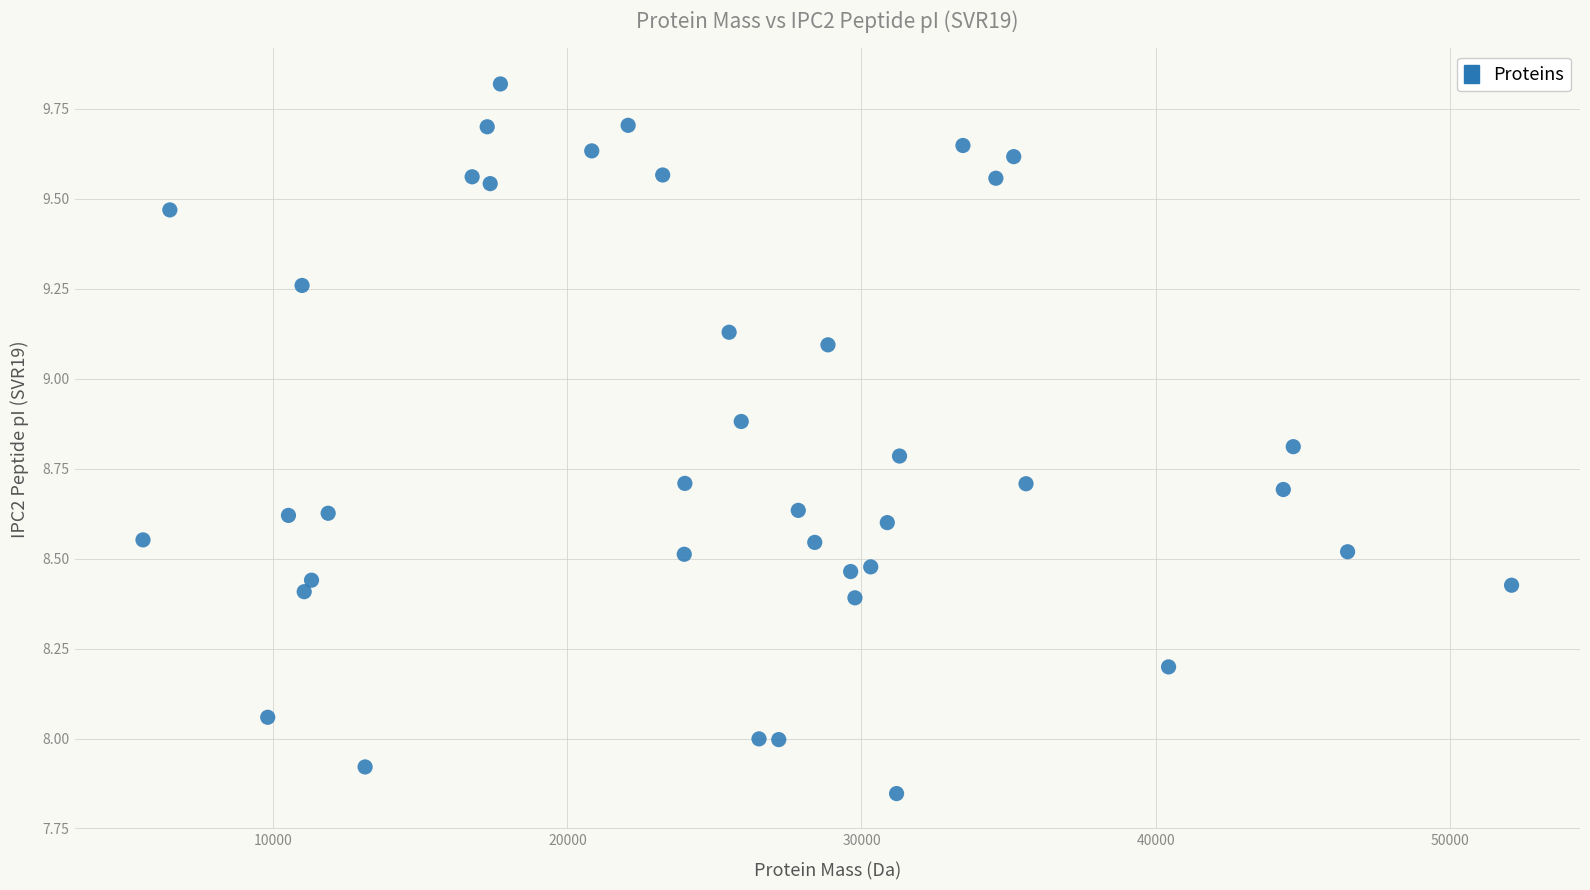

What is the range of Y values (max minus min)?

2.0